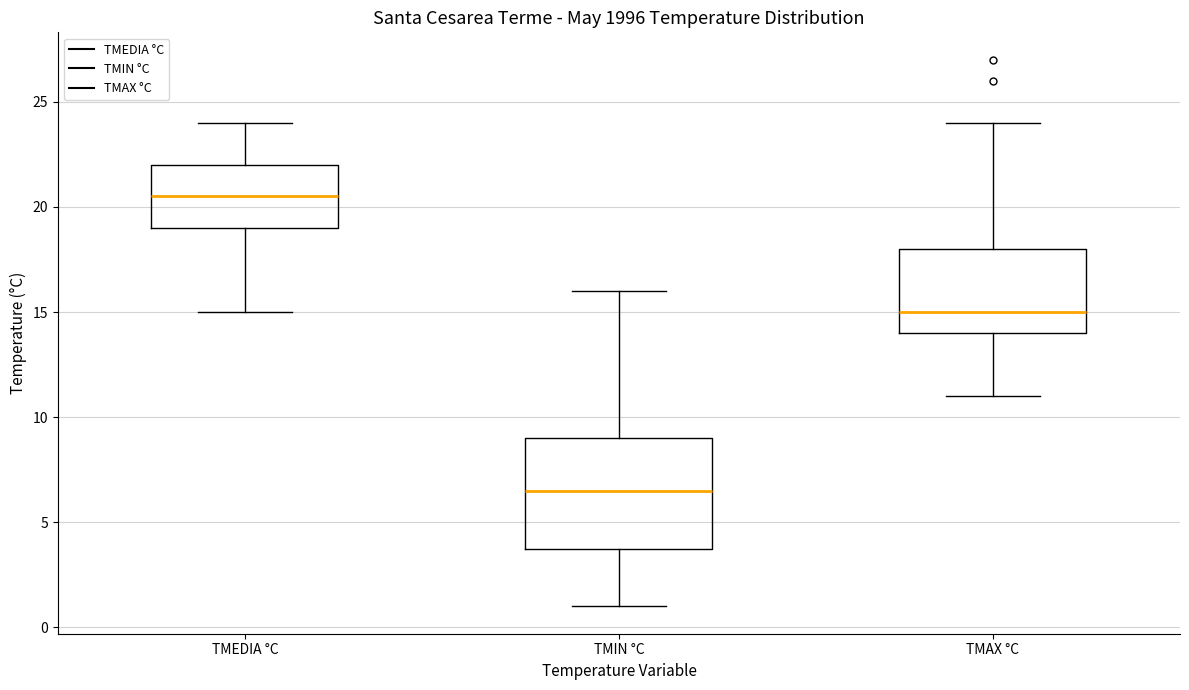

Where is the upper edge of the box for TMAX °C on the y-axis? The values are not printed on the chart, so give them approximately, as read against the axis.

18.0